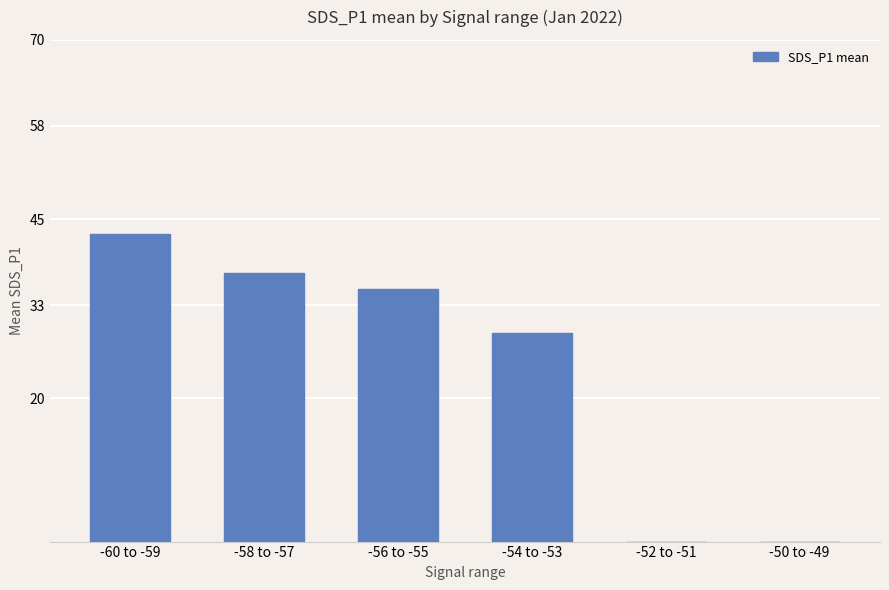

What is the sum of the values at -50 to -49 and -56 to -55?

35.2